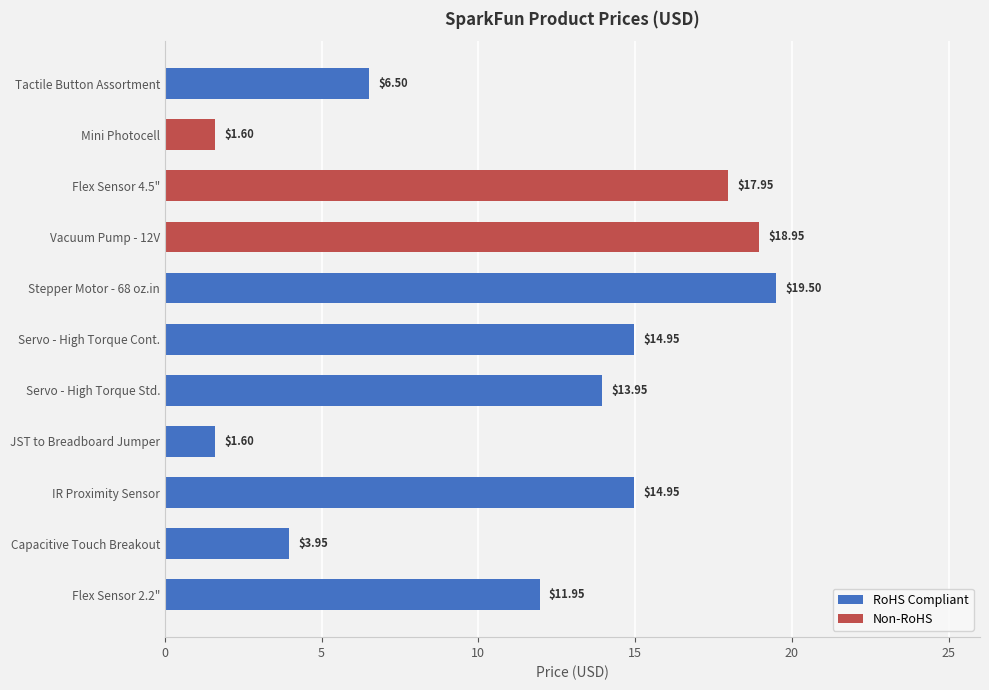

Reading left to right, list all the values displayed in this chart.

6.5	1.6	17.9	18.9	19.5	14.9	13.9	1.6	14.9	4.0	11.9